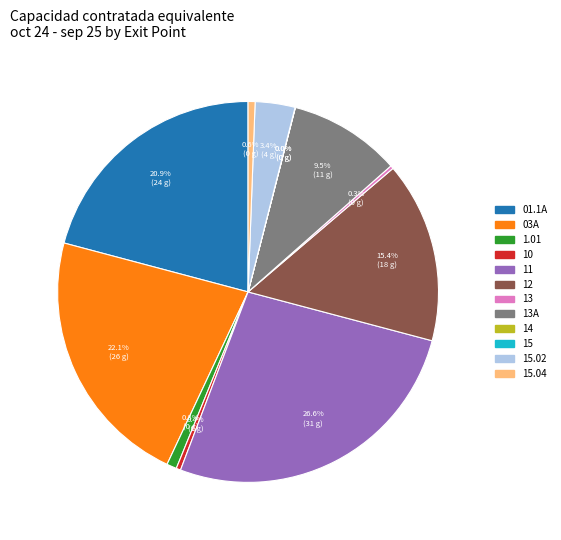

Does any single category account for the majority?

No